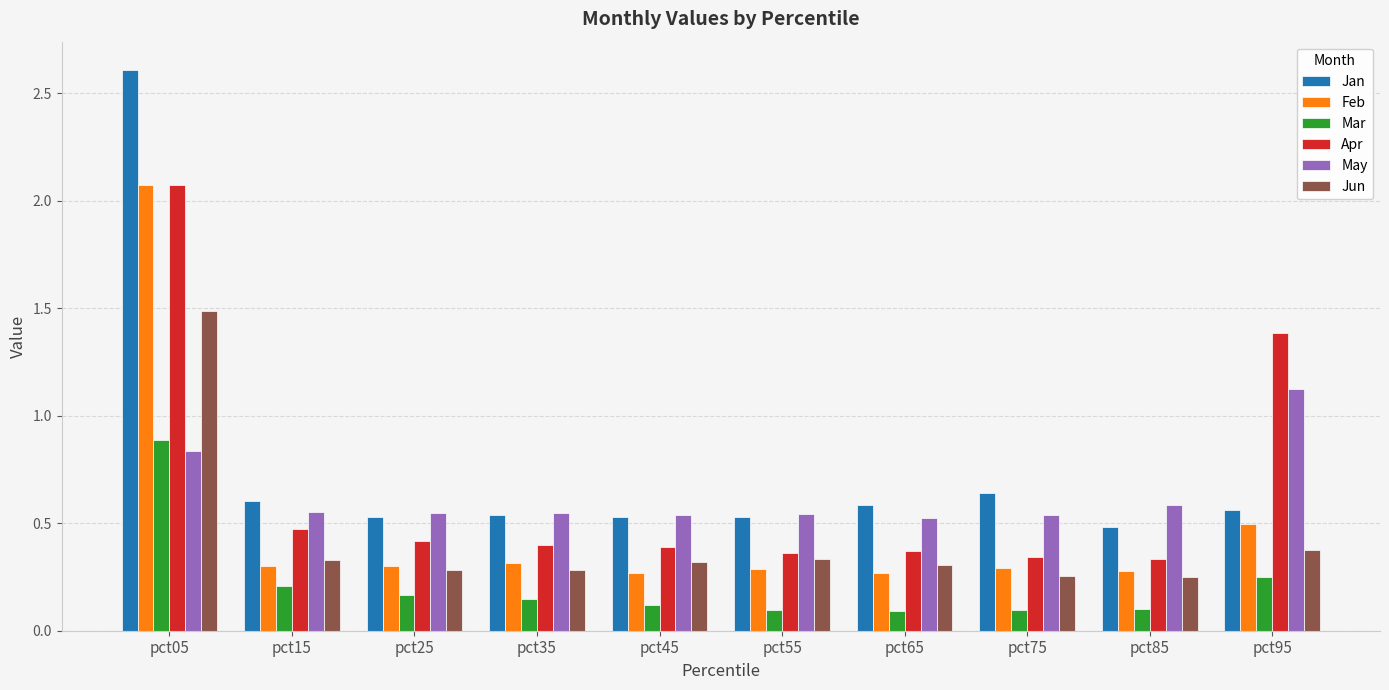

Which series has the largest total across all categories?

Jan